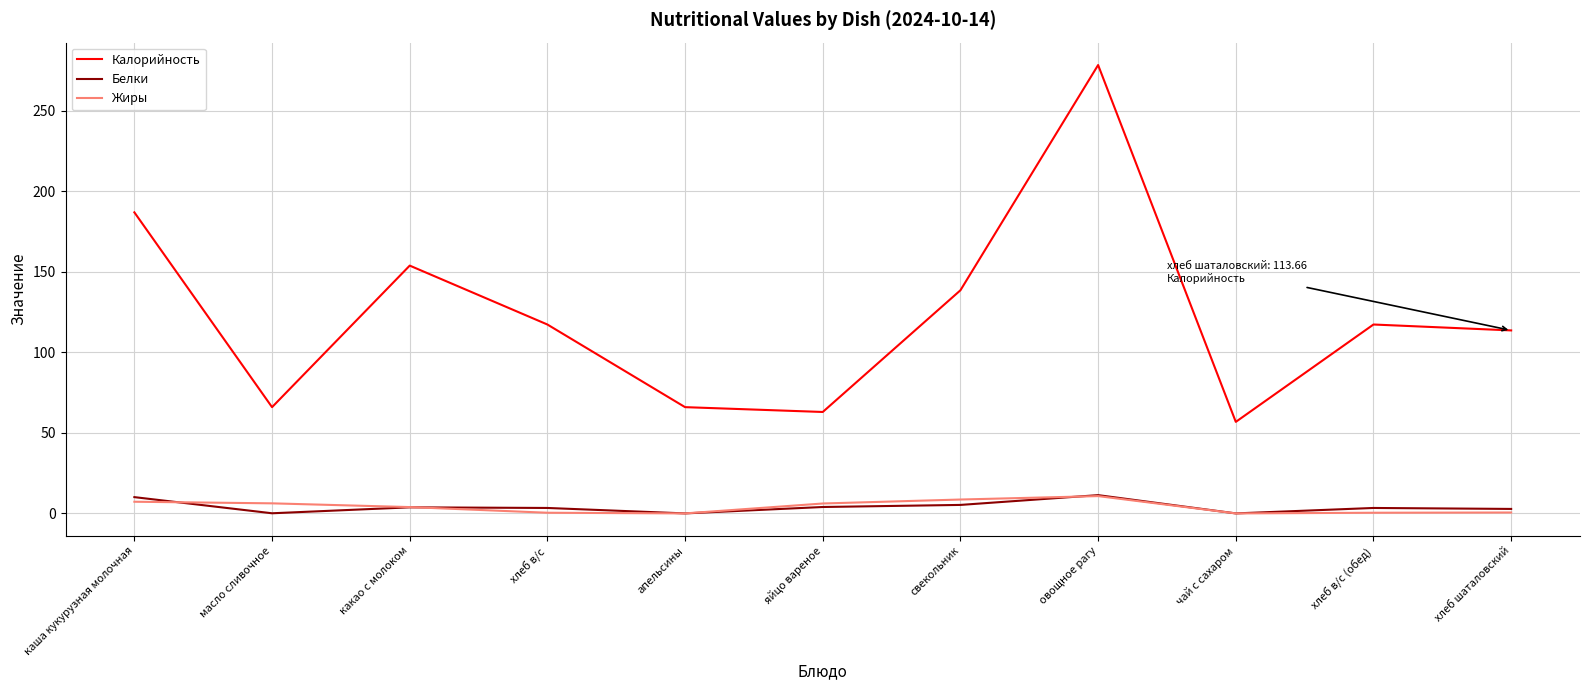

True or false: Калорийность and Белки intersect in this chart.

False